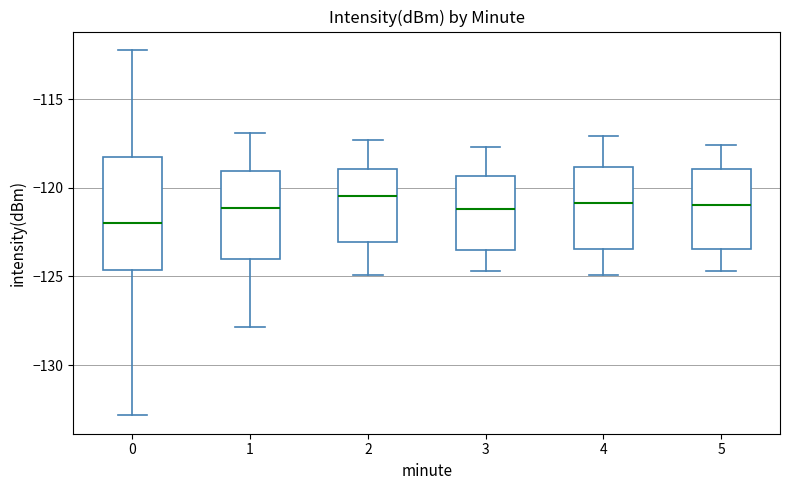

Reading left to right, read every box against the y-axis: the position of its median line, the range the box covers, and the ends of its whiskers. The values are not printed on the chart, so give them approximately, as read against the axis.

0: median -122.0, box -124.5 to -118.5, whiskers -133.0 to -112.0
1: median -121.0, box -124.0 to -119.0, whiskers -128.0 to -117.0
2: median -120.5, box -123.0 to -119.0, whiskers -125.0 to -117.5
3: median -121.0, box -123.5 to -119.5, whiskers -124.5 to -117.5
4: median -121.0, box -123.5 to -119.0, whiskers -125.0 to -117.0
5: median -121.0, box -123.5 to -119.0, whiskers -124.5 to -117.5